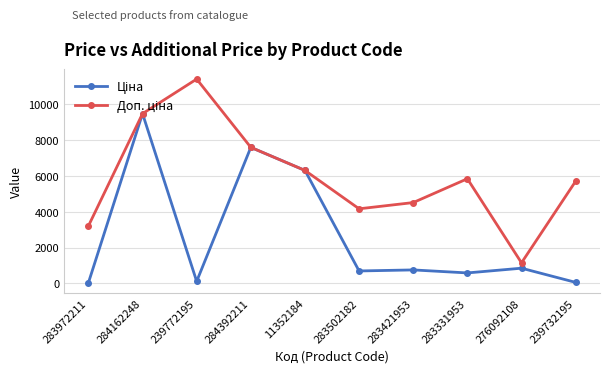

What is the total value across all series at 283421953?

5265.5